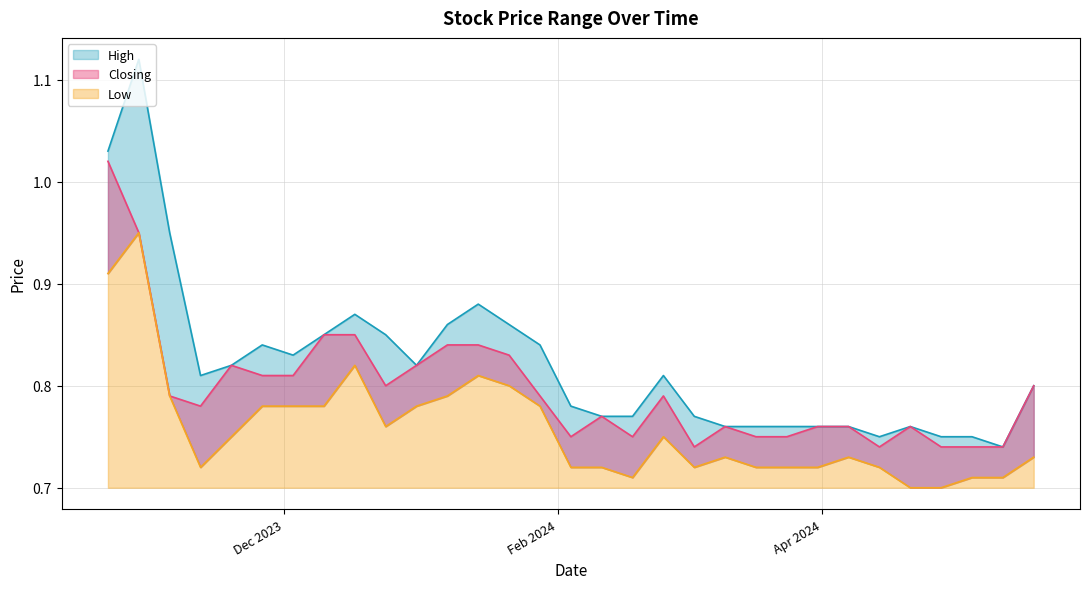

How many lines are shown in the chart?

3